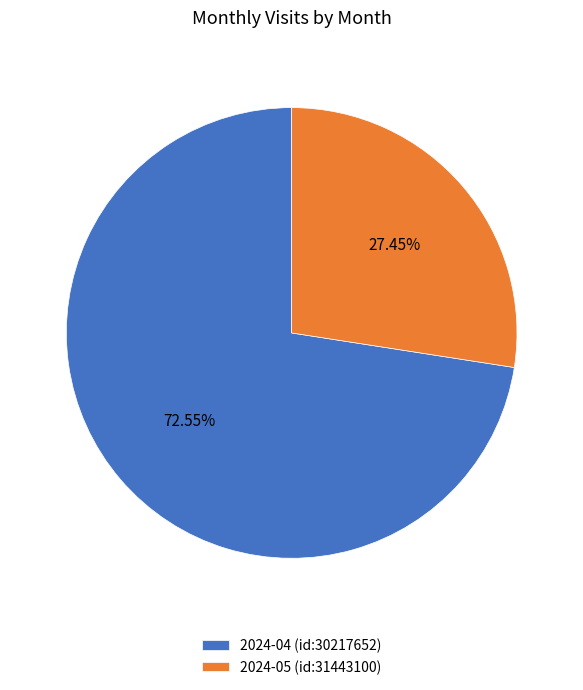

What is the total percentage of 2024-05 (id:31443100) and 2024-04 (id:30217652)?

100.0%